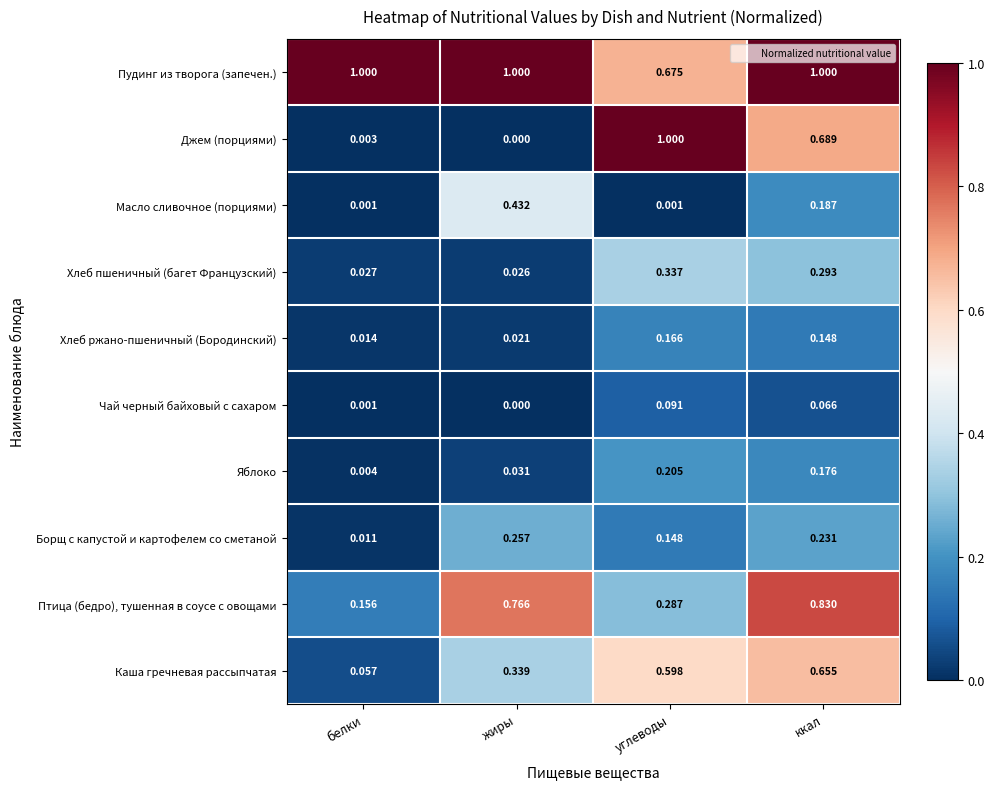

Which series has the largest range (max minus min)?

Джем (порциями)